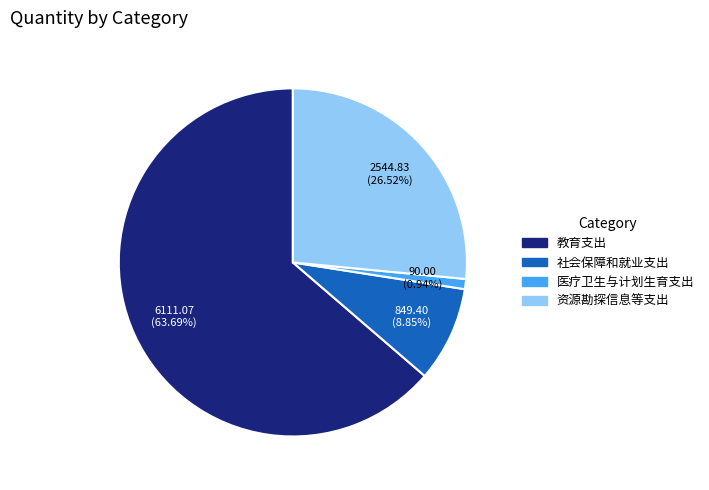

Is there a majority slice in this chart?

Yes